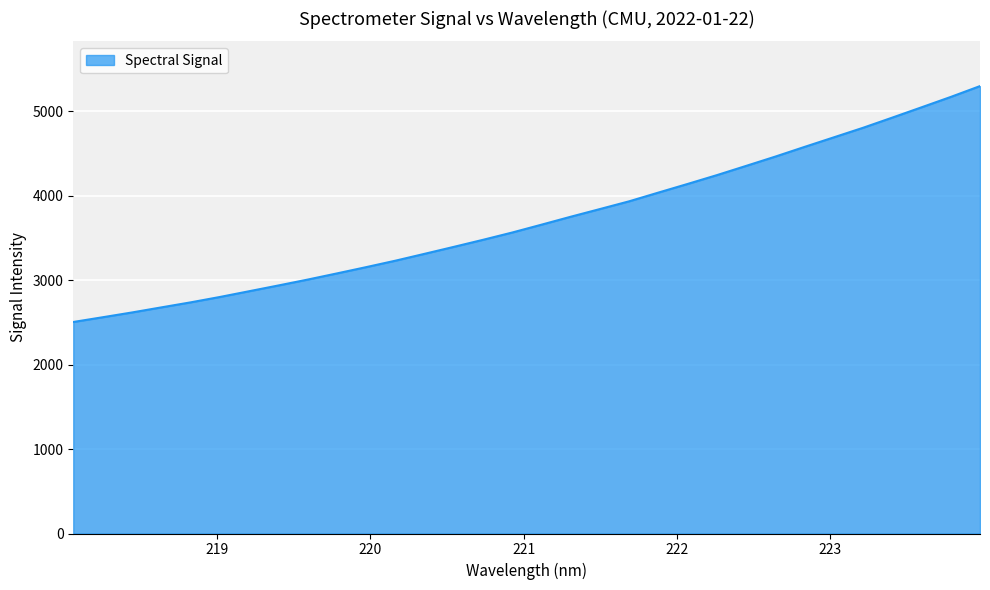

What is the maximum value shown in the chart?

5296.9